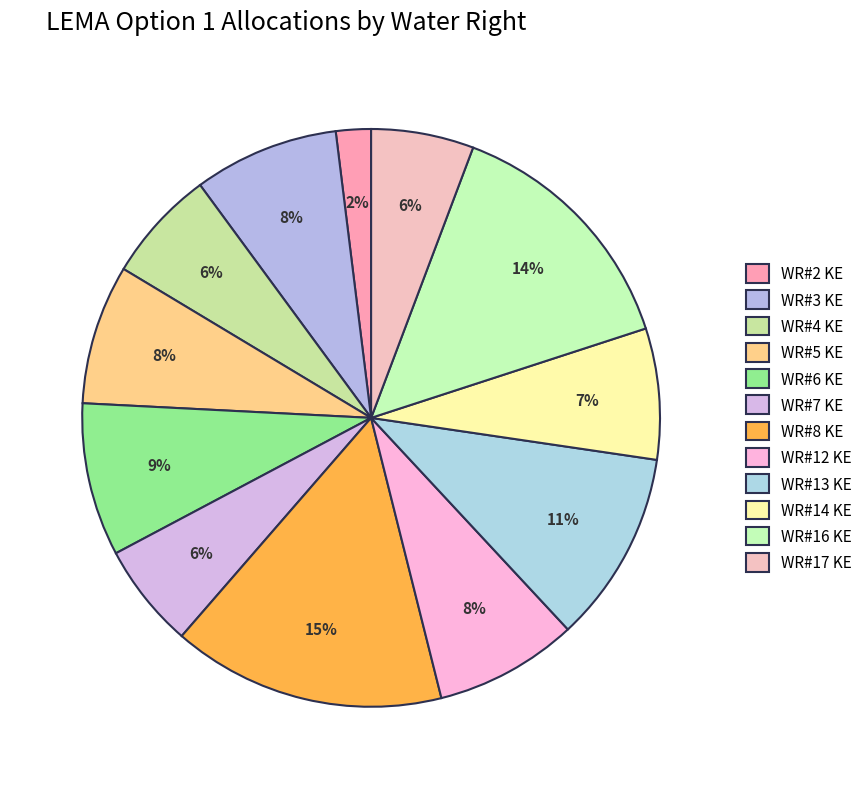

What is the change in value from WR#6 KE to WR#8 KE?

+167.5